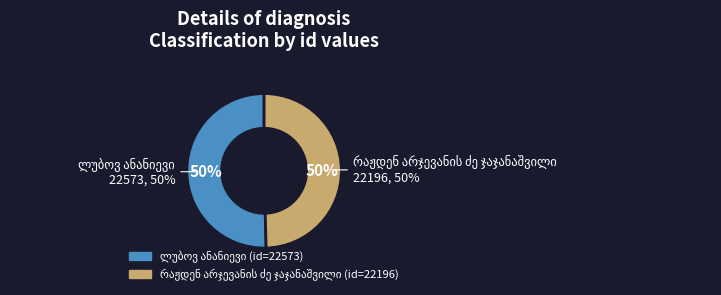

Between ლუბოვ ანანიევი and რაჟდენ არჯევანის ძე ჯაჯანაშვილი, which is larger?

ლუბოვ ანანიევი